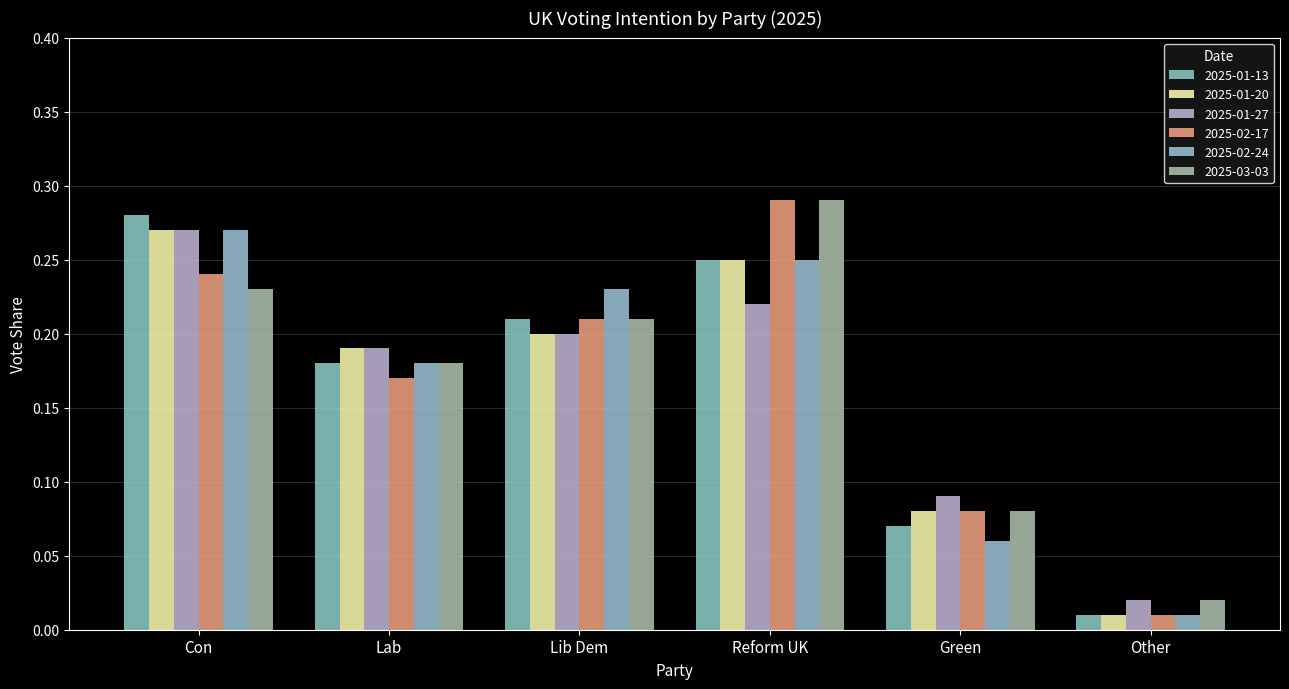

List the labels in order of 2025-01-20 value, smallest first.

Other, Green, Lab, Lib Dem, Reform UK, Con